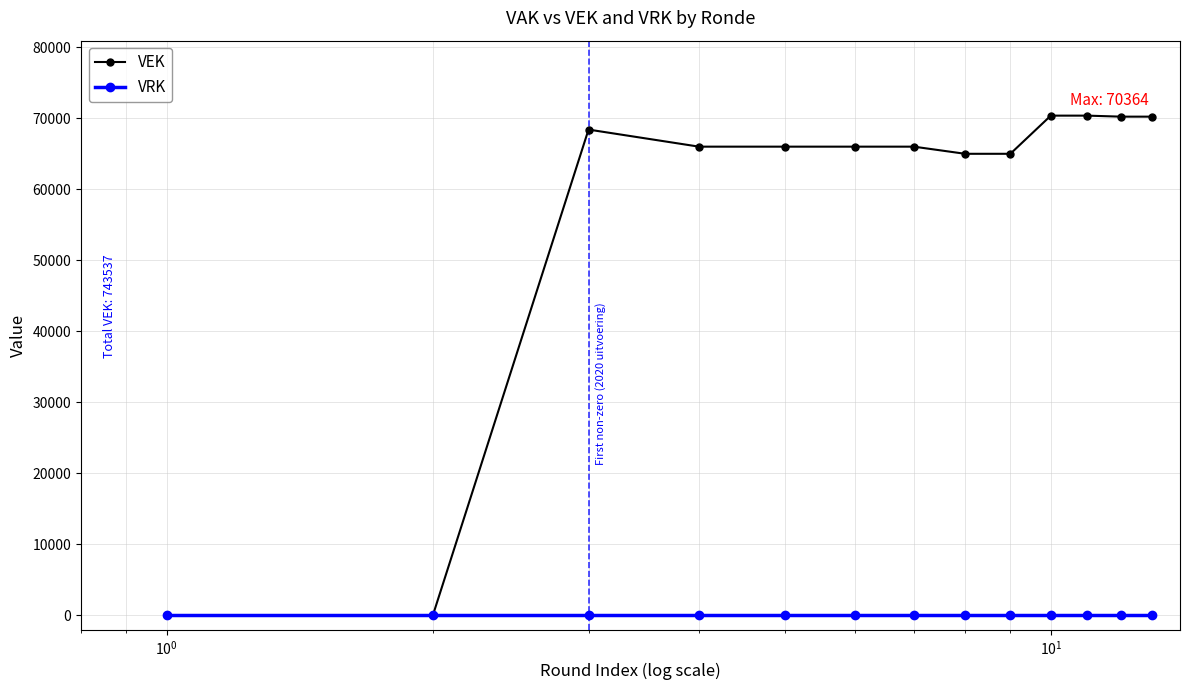

What is the maximum value shown in the chart?

70364